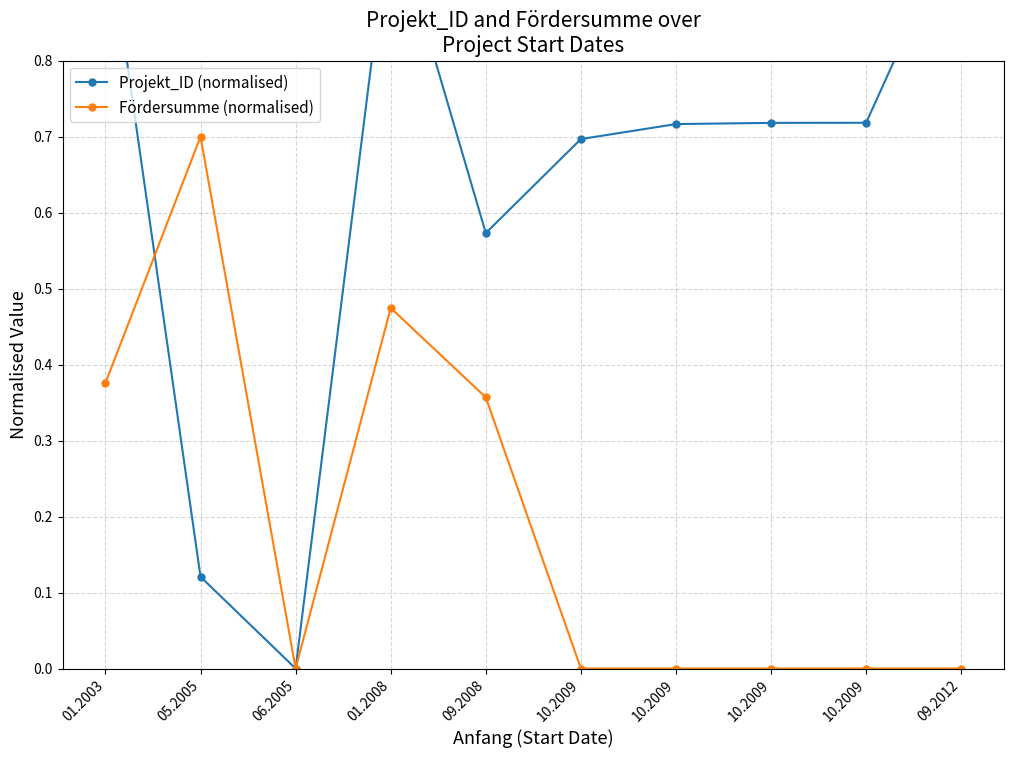

Is this an area chart (filled region under the line)?

No